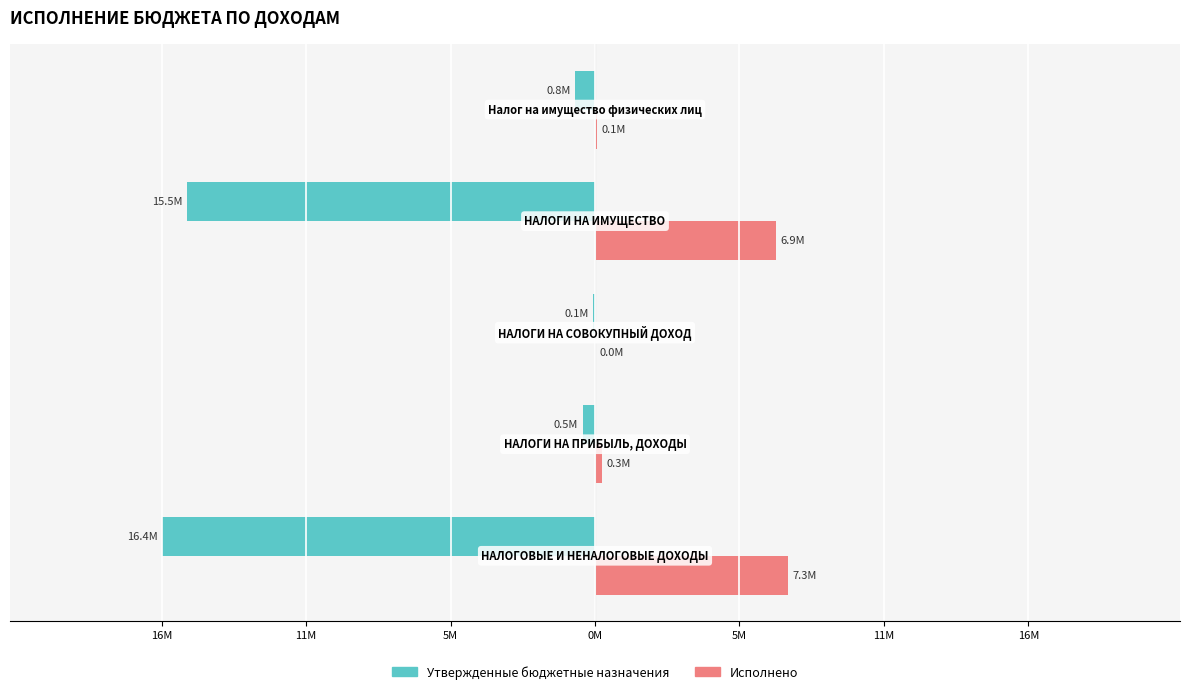

What are all the series names shown in the legend?

Утвержденные бюджетные назначения, Исполнено